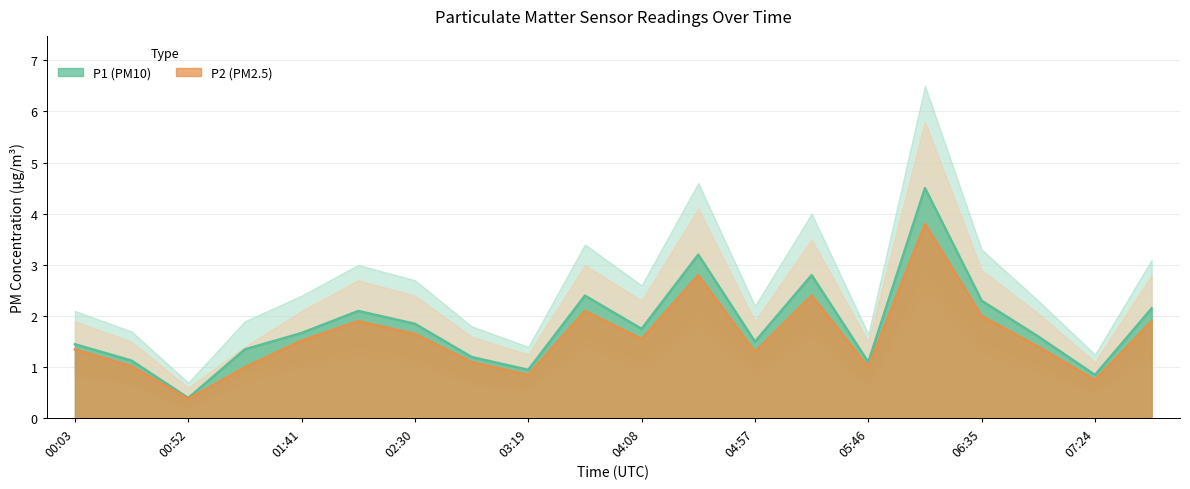

Which series has the largest range (max minus min)?

P1